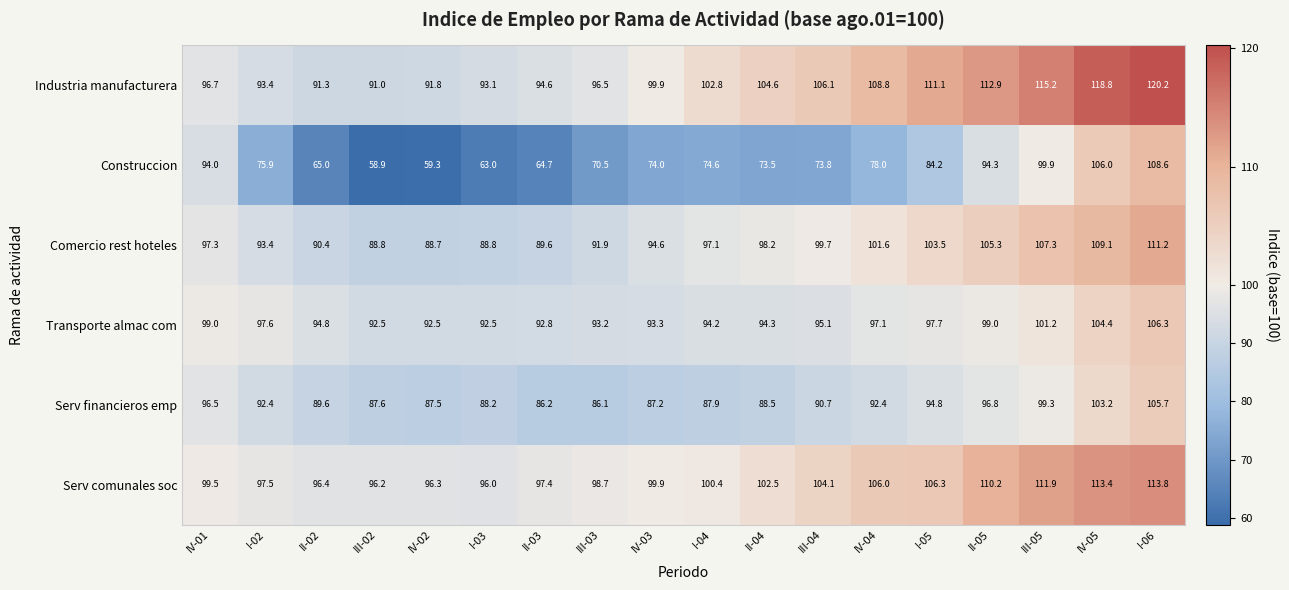

How many data points in Serv financieros emp are less than 90?

9